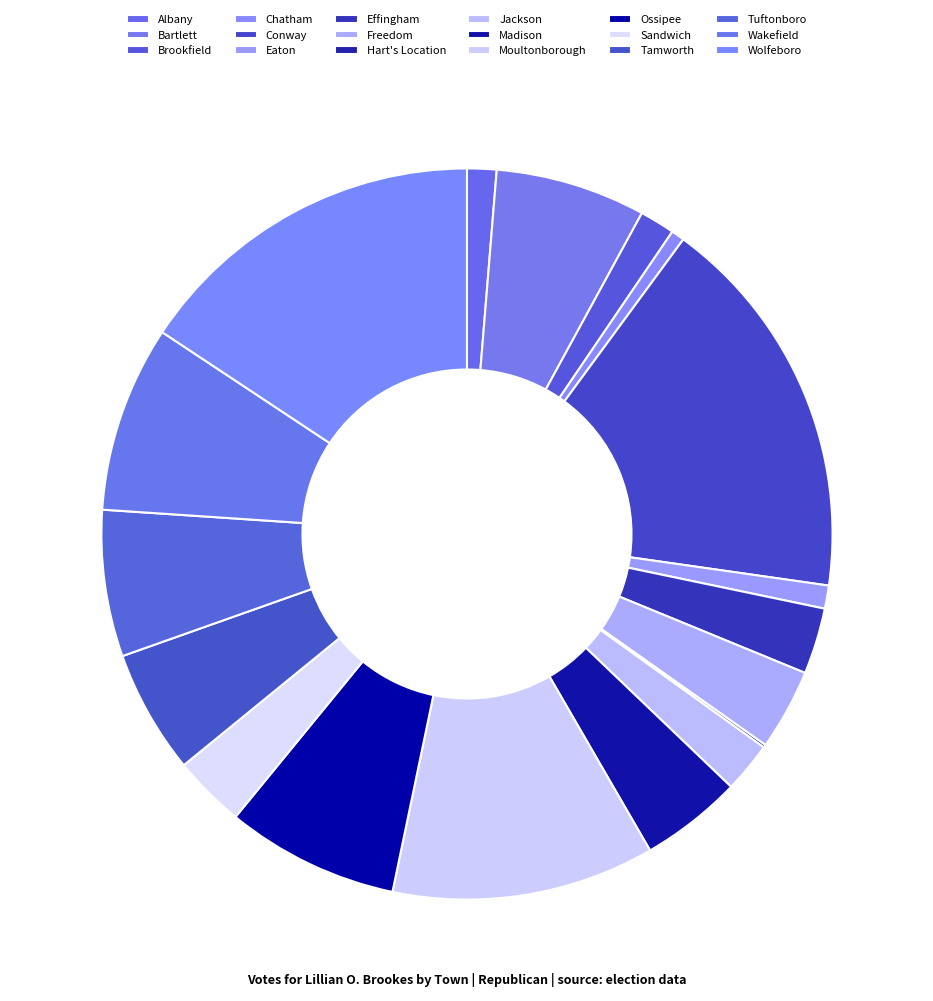

True or false: Bartlett accounts for 7% of the total.

True